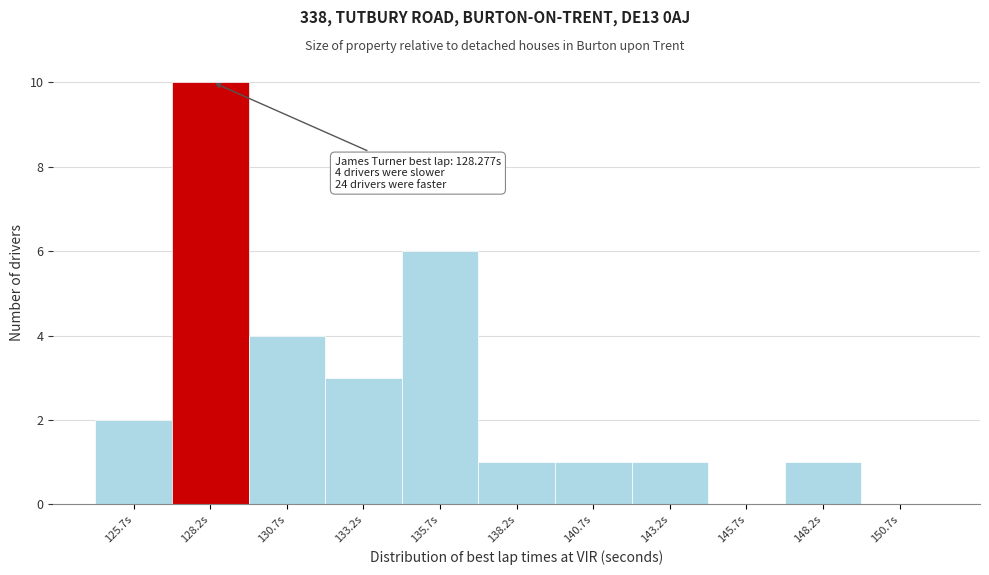

Which range on the x-axis has the tallest bar?

127.0 to 129.5